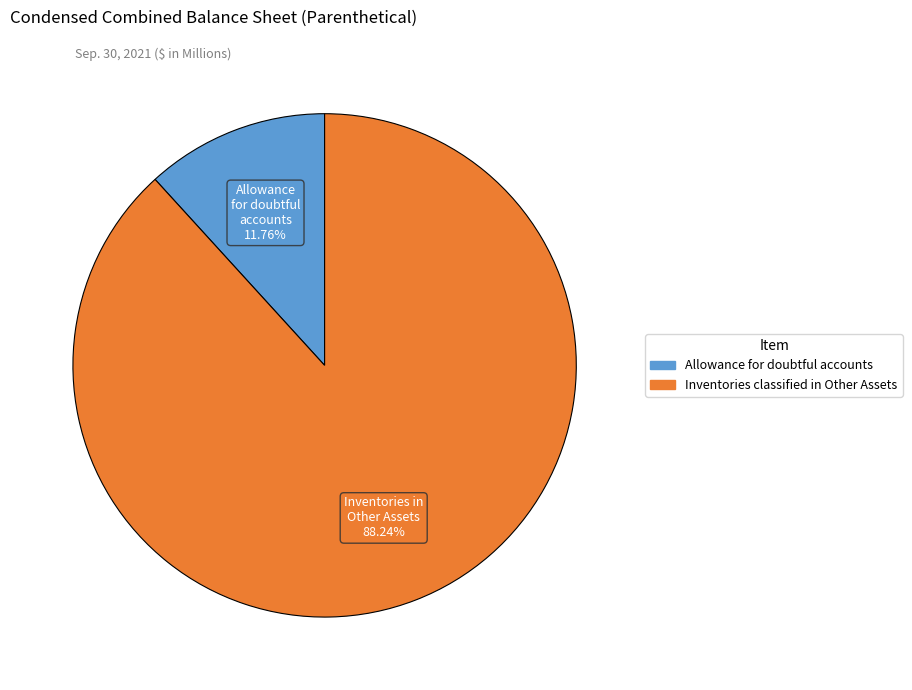

Is there any slice that represents more than half of the pie?

Yes